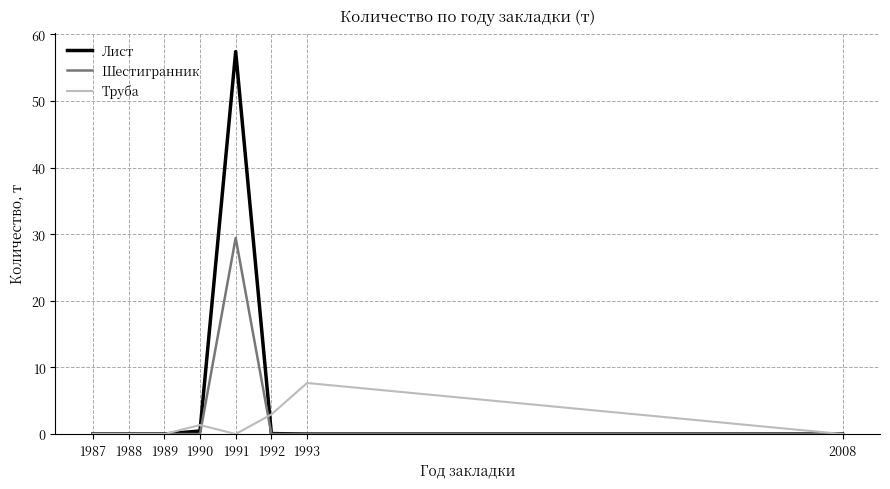

What are all the series names shown in the legend?

Лист, Шестигранник, Труба